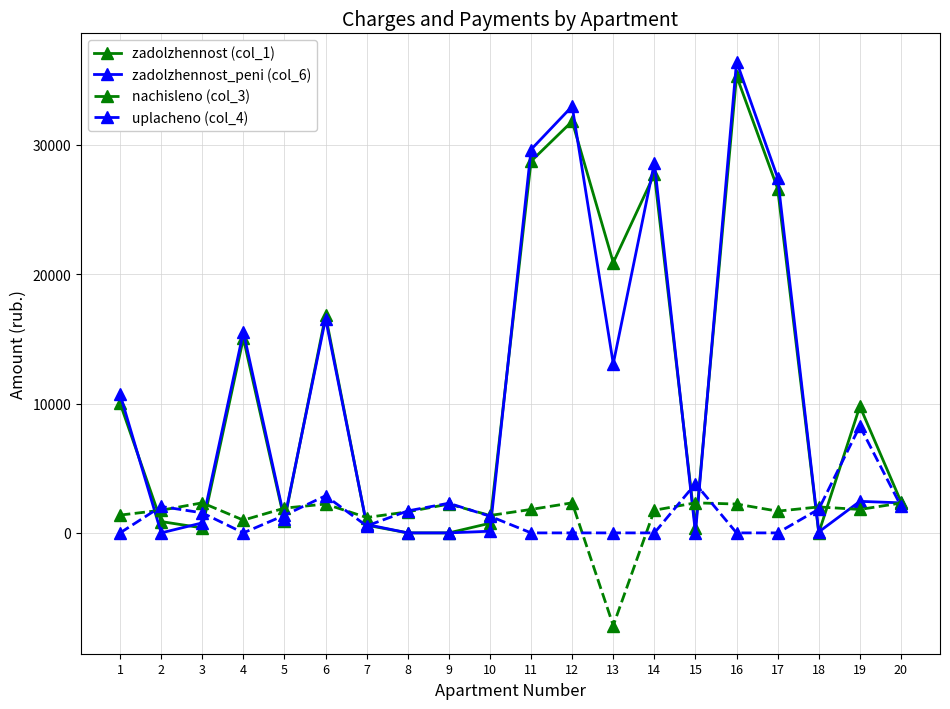

At which category is the sum across all series the highest?

16